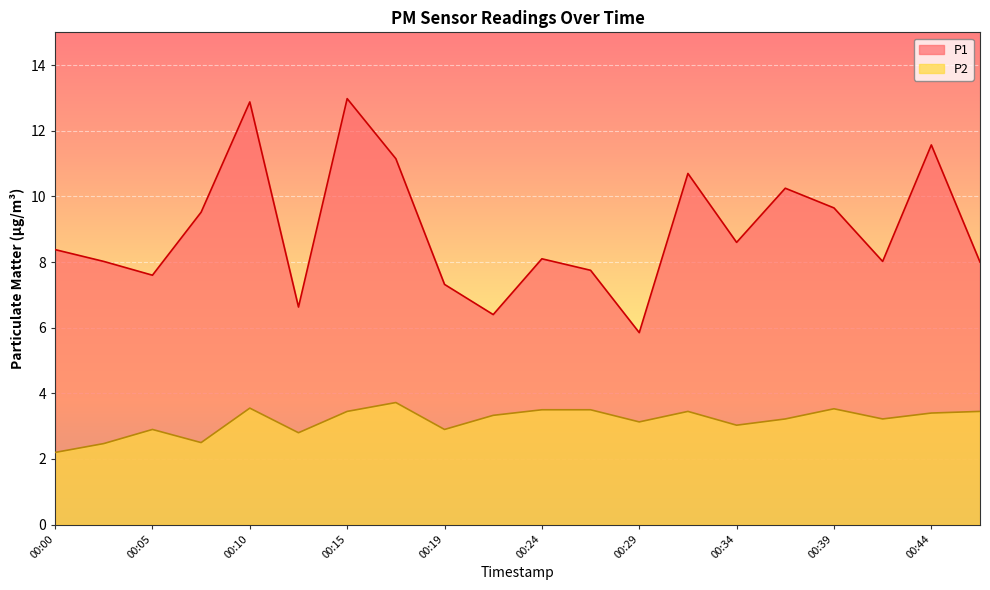

What is the value of the P2 point at the 6th from the left?

2.8